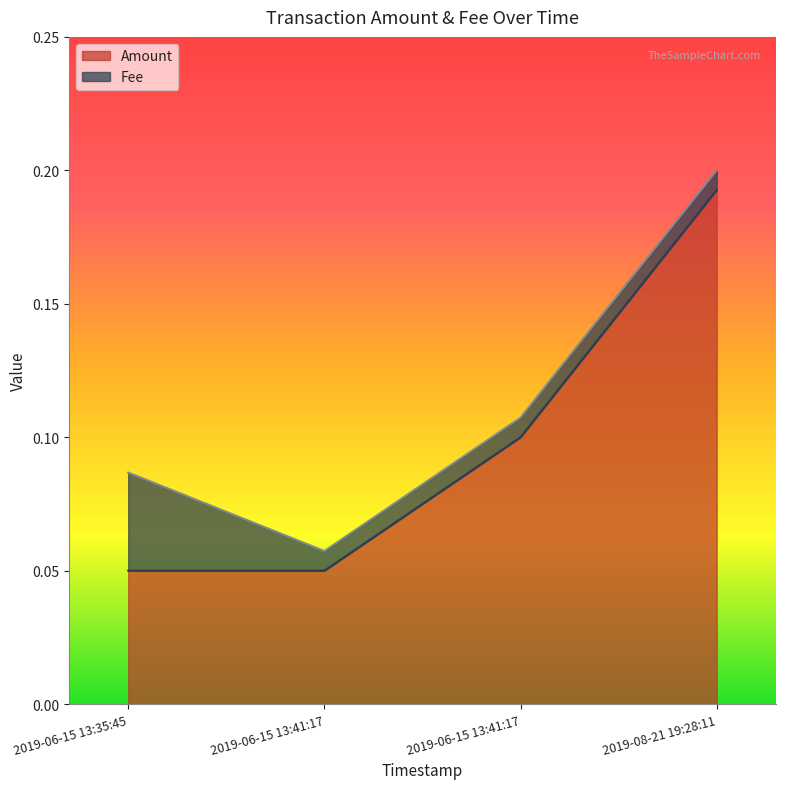

How many lines are shown in the chart?

2